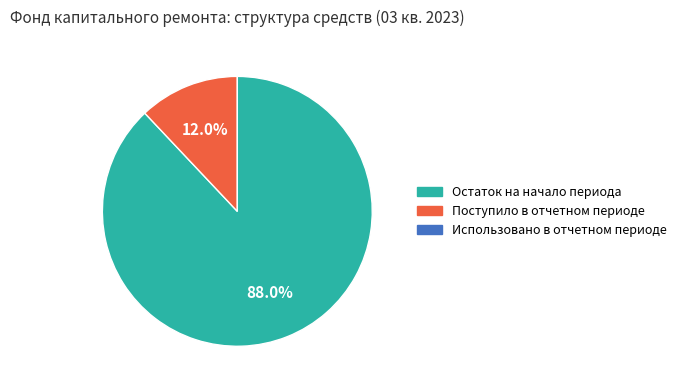

Approximately how many times larger is the value at Остаток на начало периода compared to Поступило в отчетном периоде?

7.3